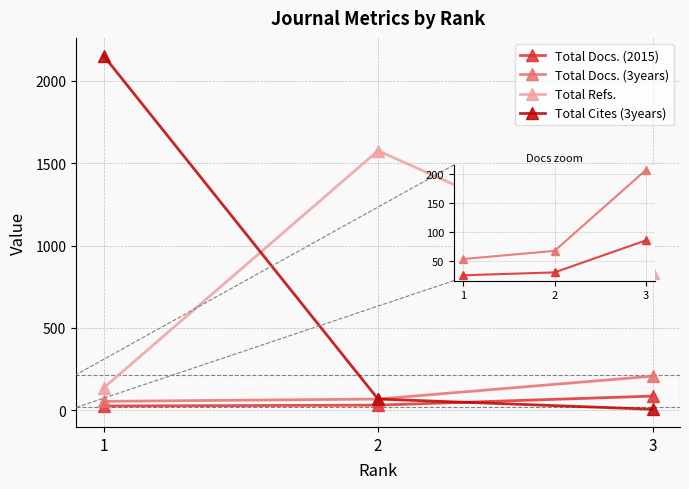

What is the value of the Total Docs. (3years) point at the 2nd from the left?

67